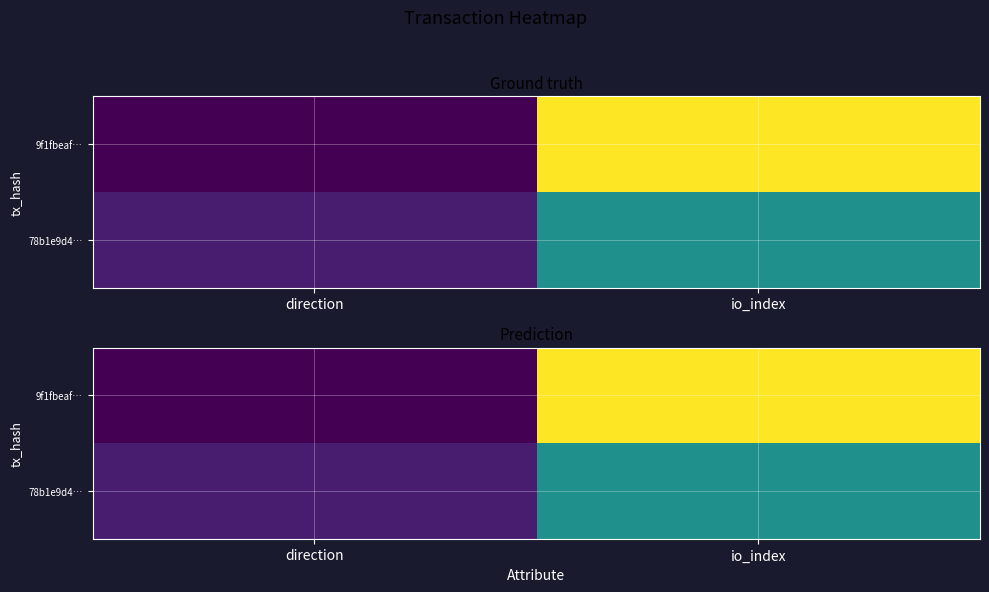

What is the difference between the highest and lowest values at io_index?

0.5